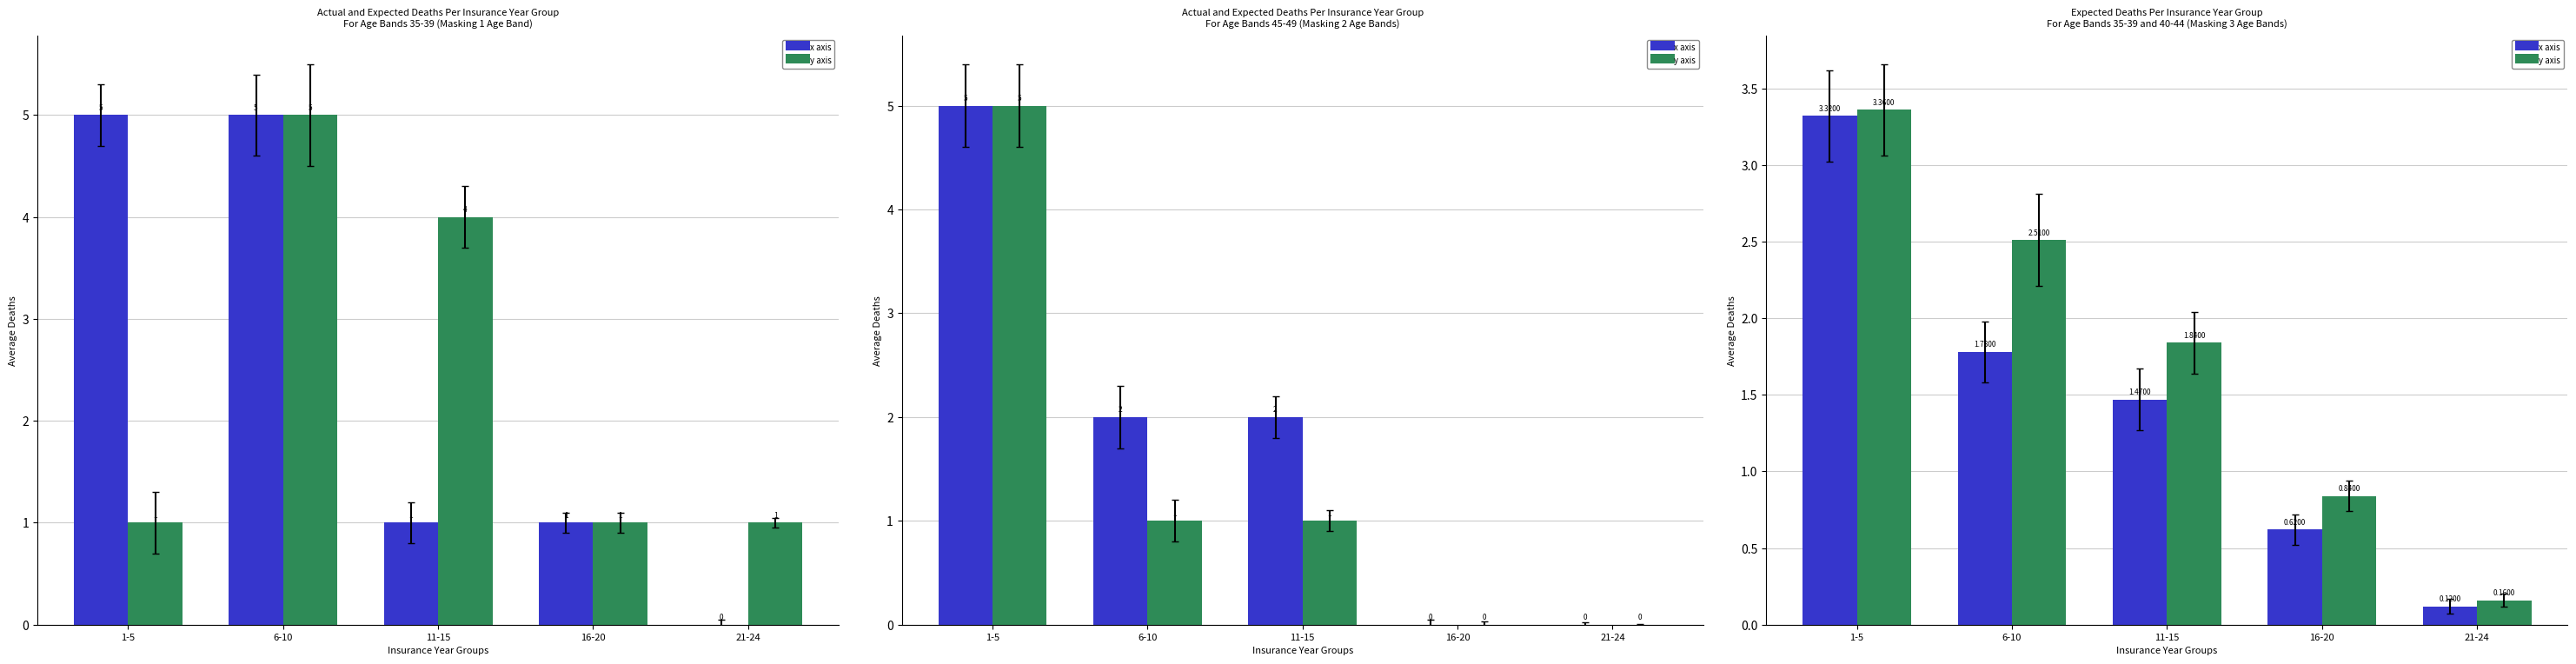

What is the sum of the y axis values at 1-5 and 6-10?

5.9